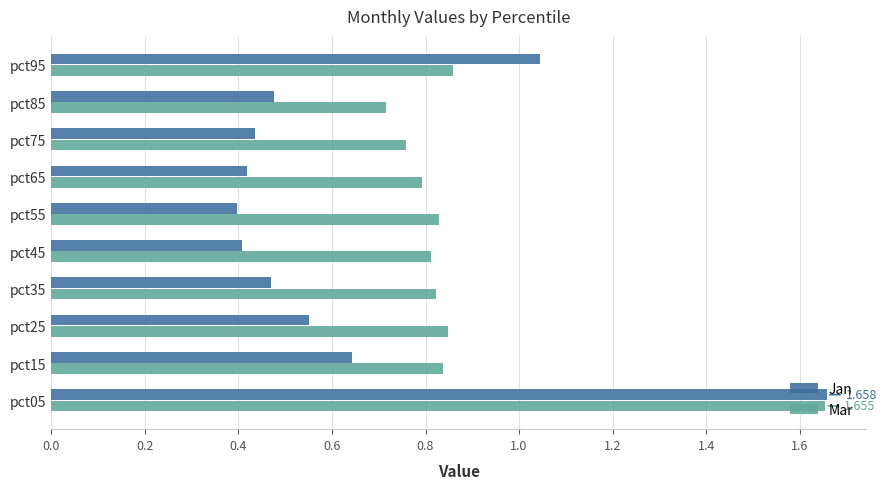

Which series has the widest spread of values?

Jan